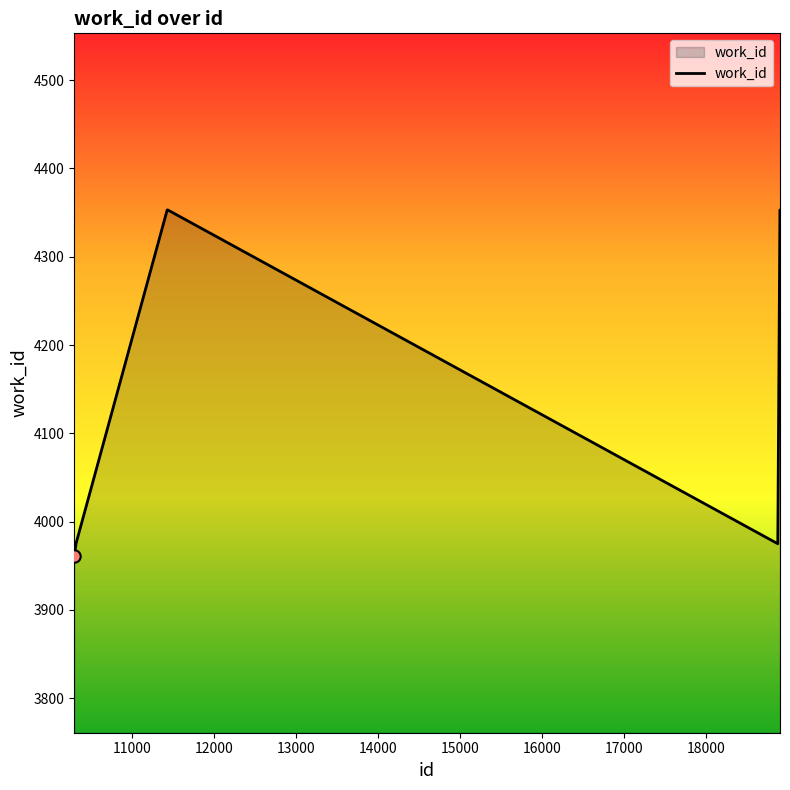

What is the maximum value shown in the chart?

4353